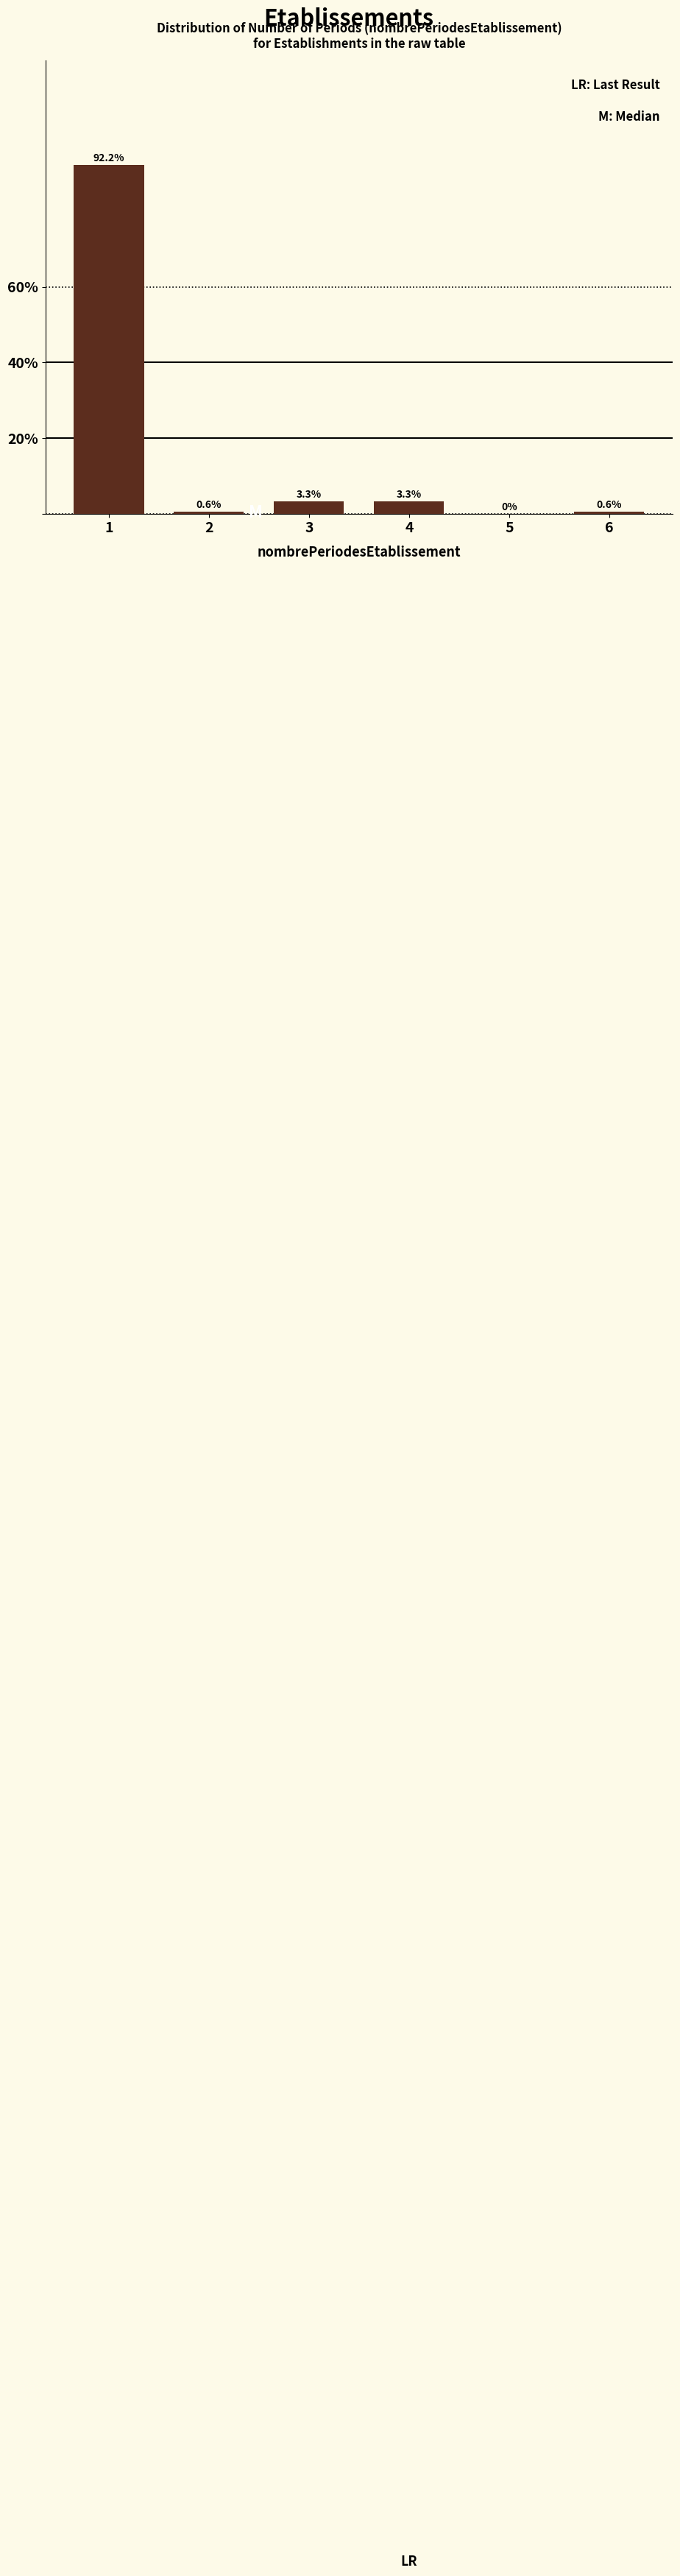

Reading left to right, extract all data points from this chart.

1=92.2	2=0.6	3=3.3	4=3.3	5=0.0	6=0.6